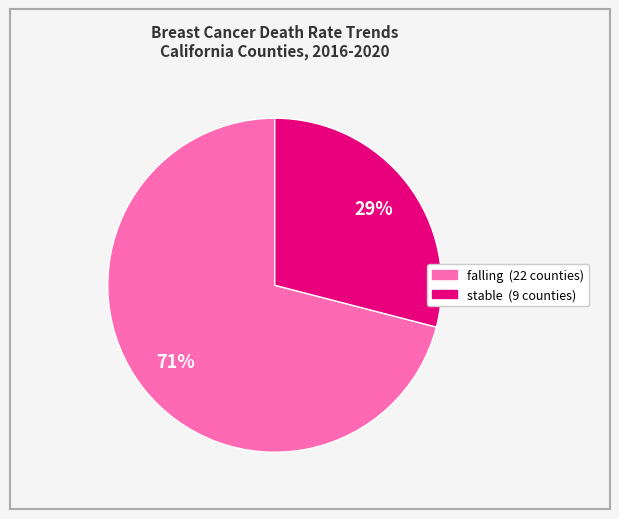

Count the number of slices in the pie.

2